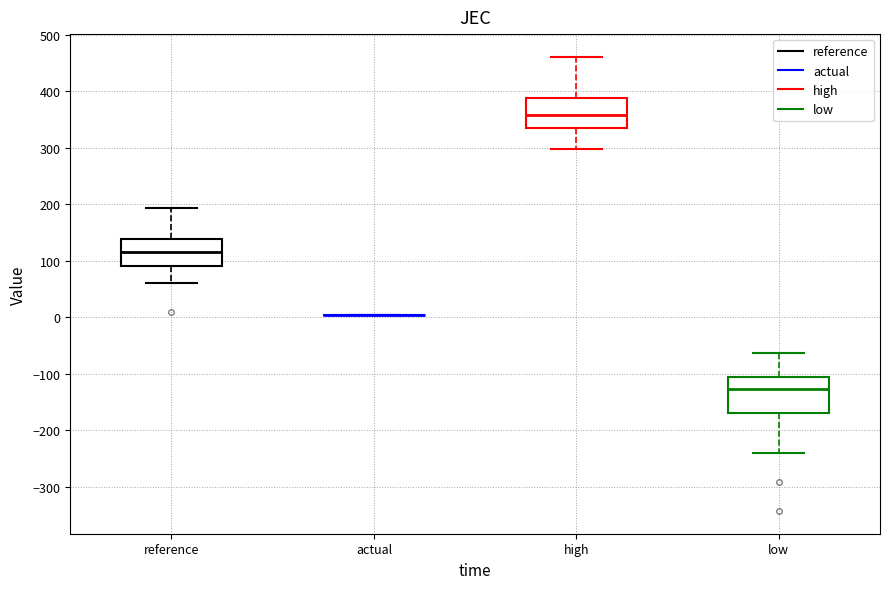

Where is the lower edge of the box for high on the y-axis? The values are not printed on the chart, so give them approximately, as read against the axis.

340